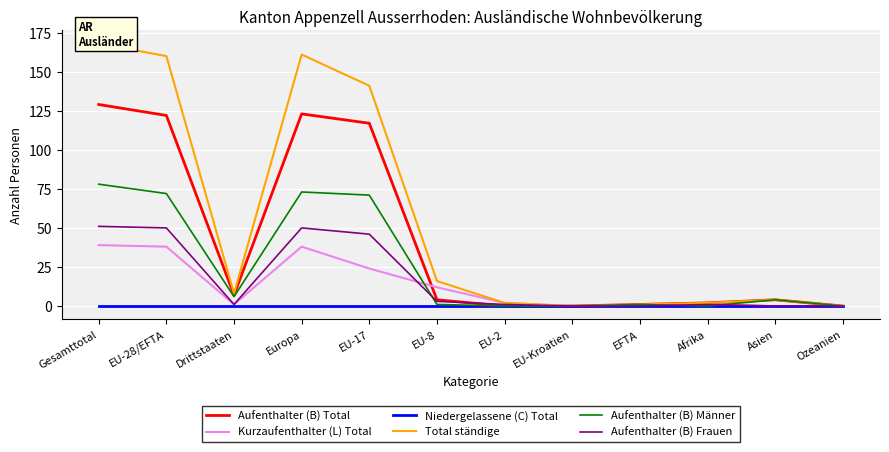

How many lines are shown in the chart?

6